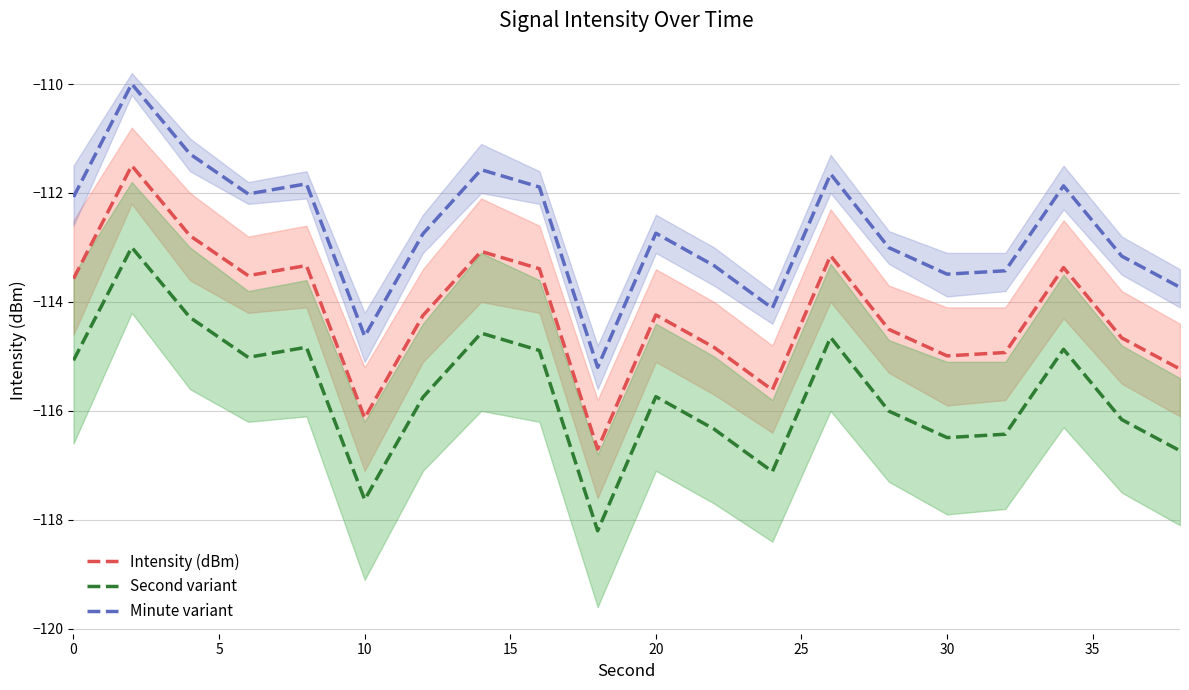

What are all the series names shown in the legend?

Intensity (dBm), Second variant, Minute variant